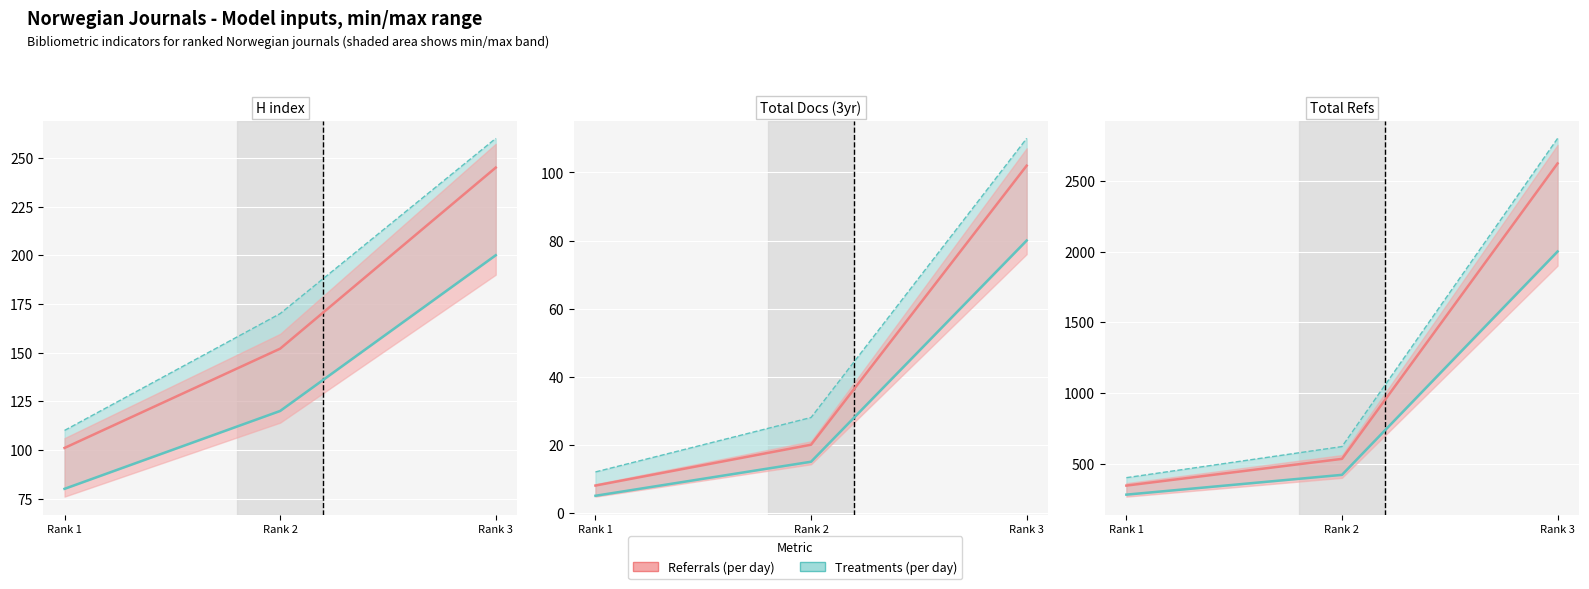

At which label does Referrals (per day) first exceed 533?

Rank 3